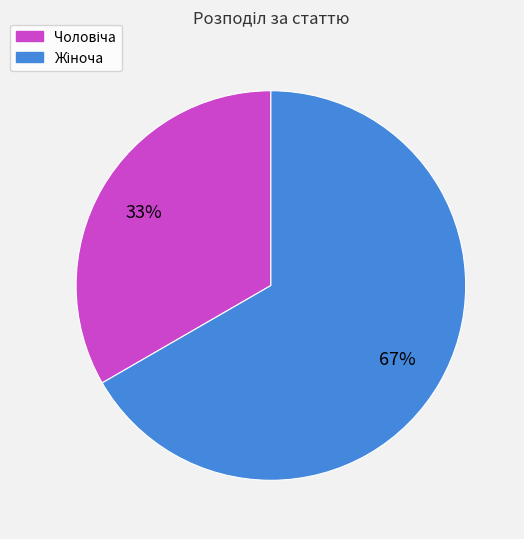

Does any single category account for the majority?

Yes